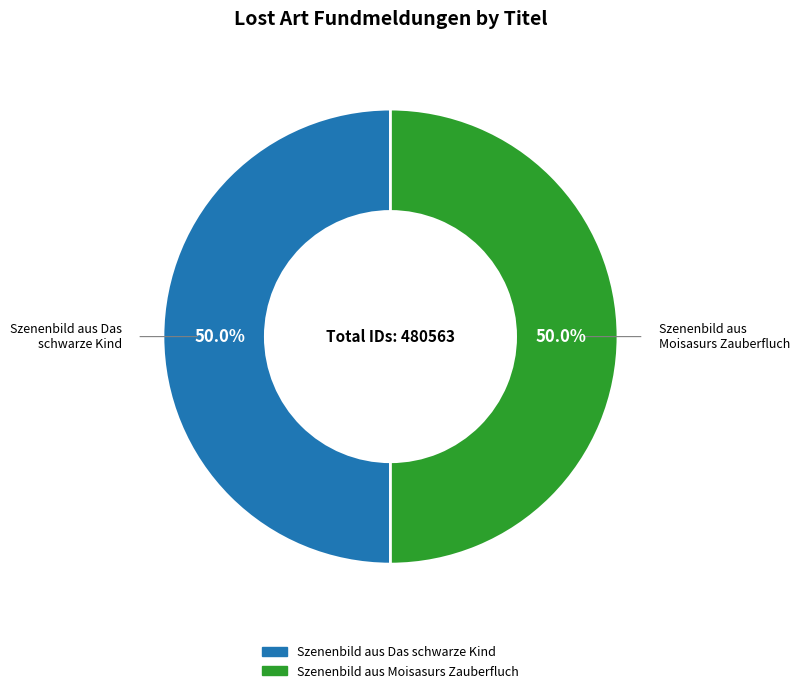

To the nearest percent, what portion does Szenenbild aus Moisasurs Zauberfluch represent?

50%